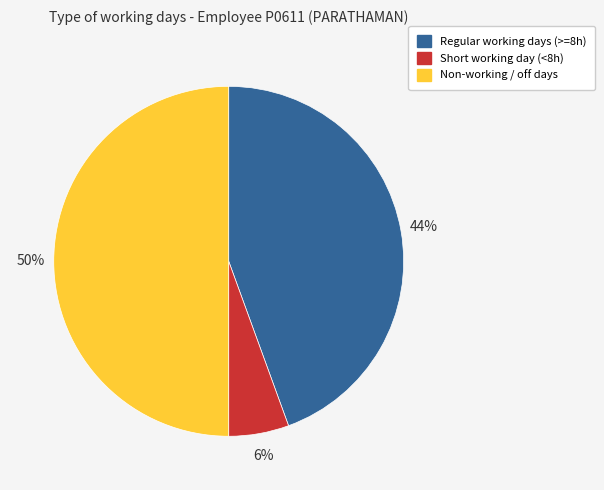

To the nearest percent, what is the difference between the largest and smallest slice percentages?

44%